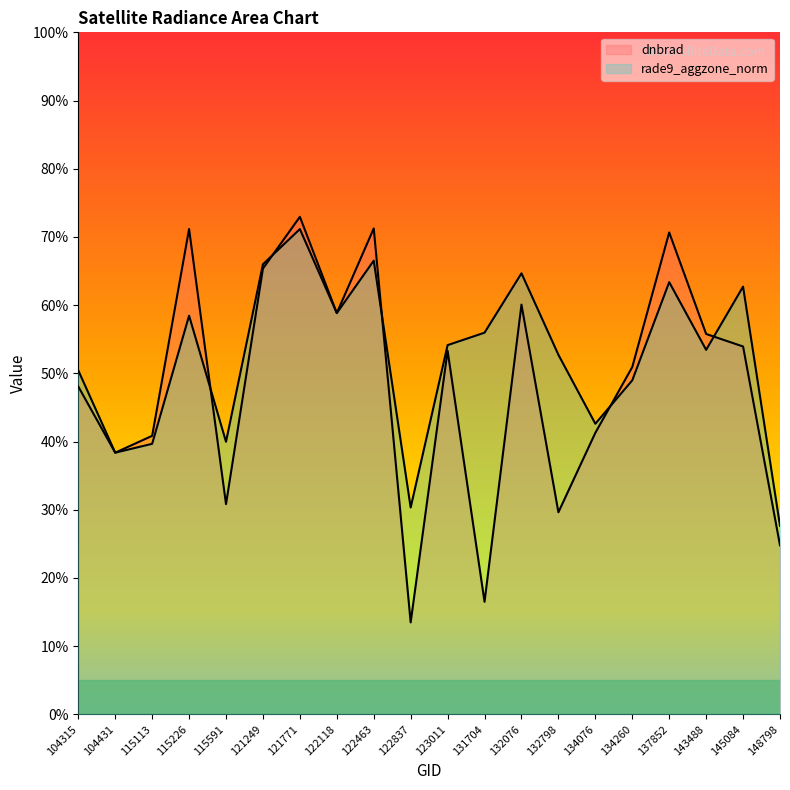

Rank the series at 121249 from lowest to highest value.

dnbrad, rade9_aggzone_norm